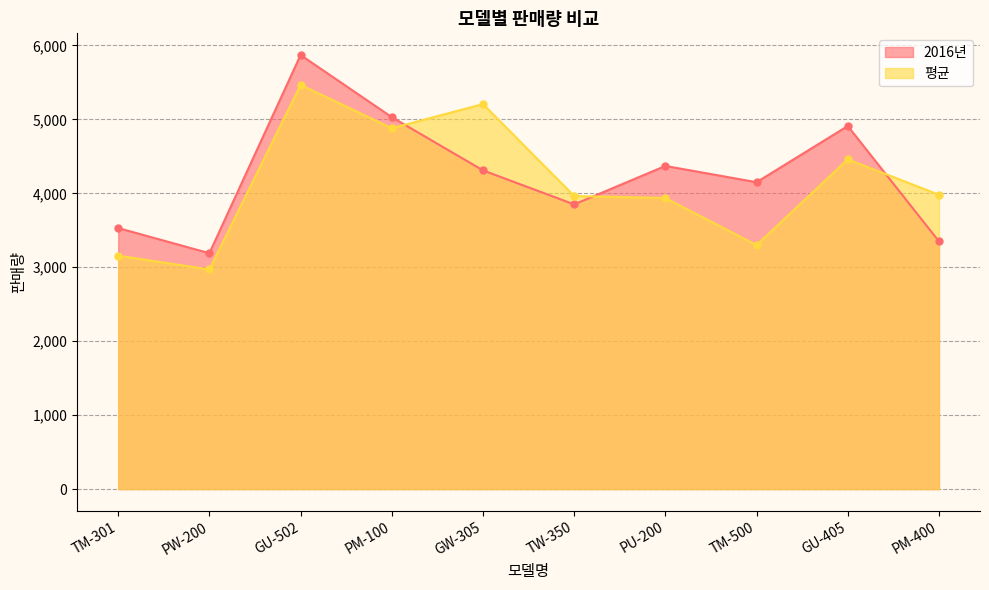

What is the minimum value for 평균?

2970.7